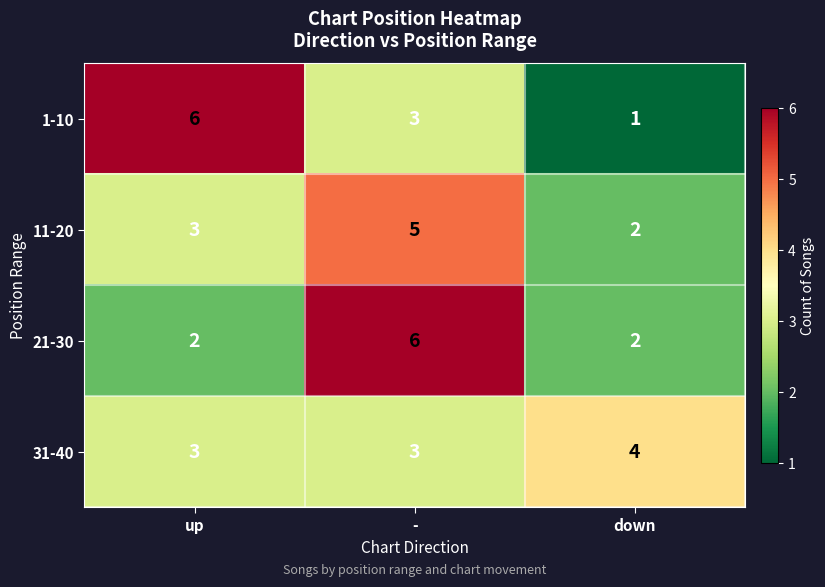

At which label does 11-20 reach its peak?

-